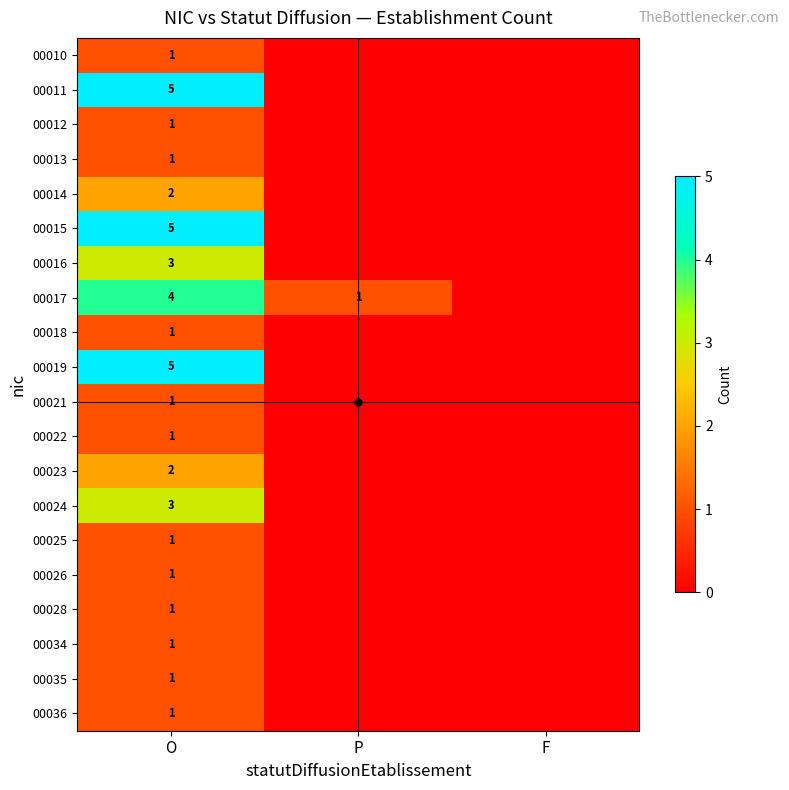

Which has a higher value, P or O?

O